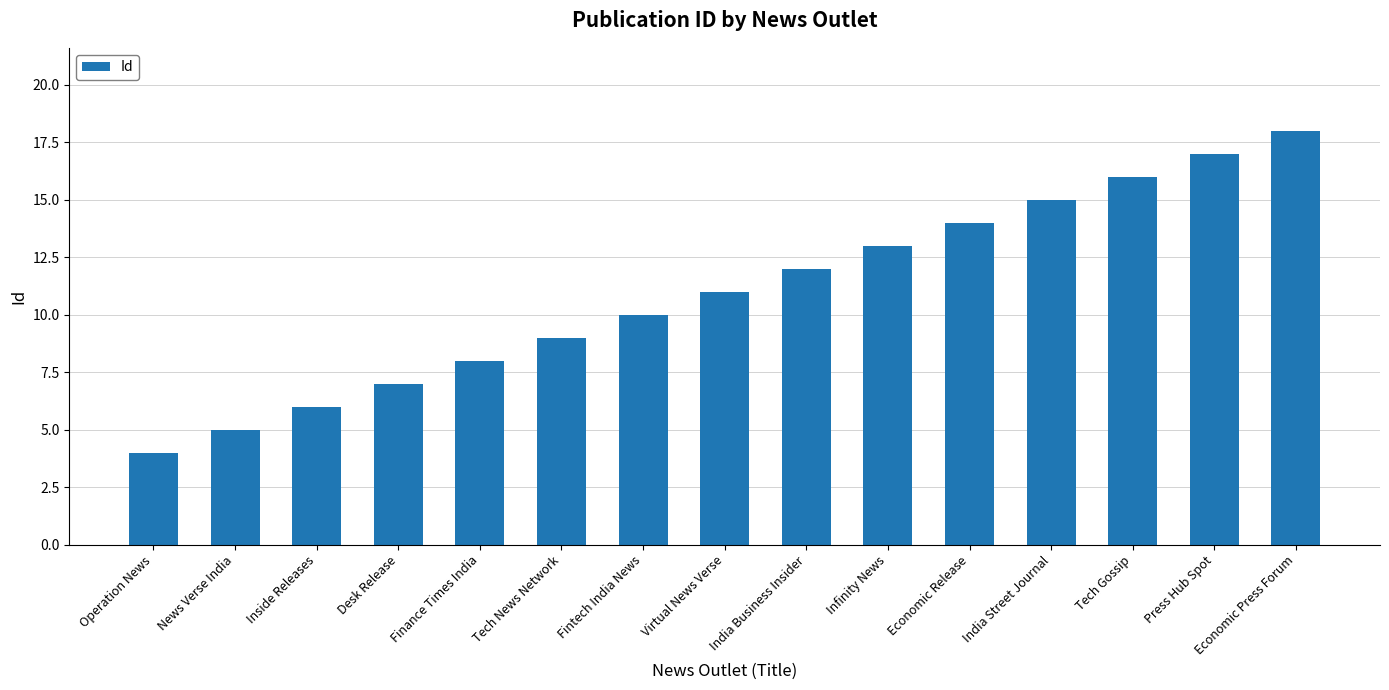

What is the sum of the values at Economic Release and Operation News?

18